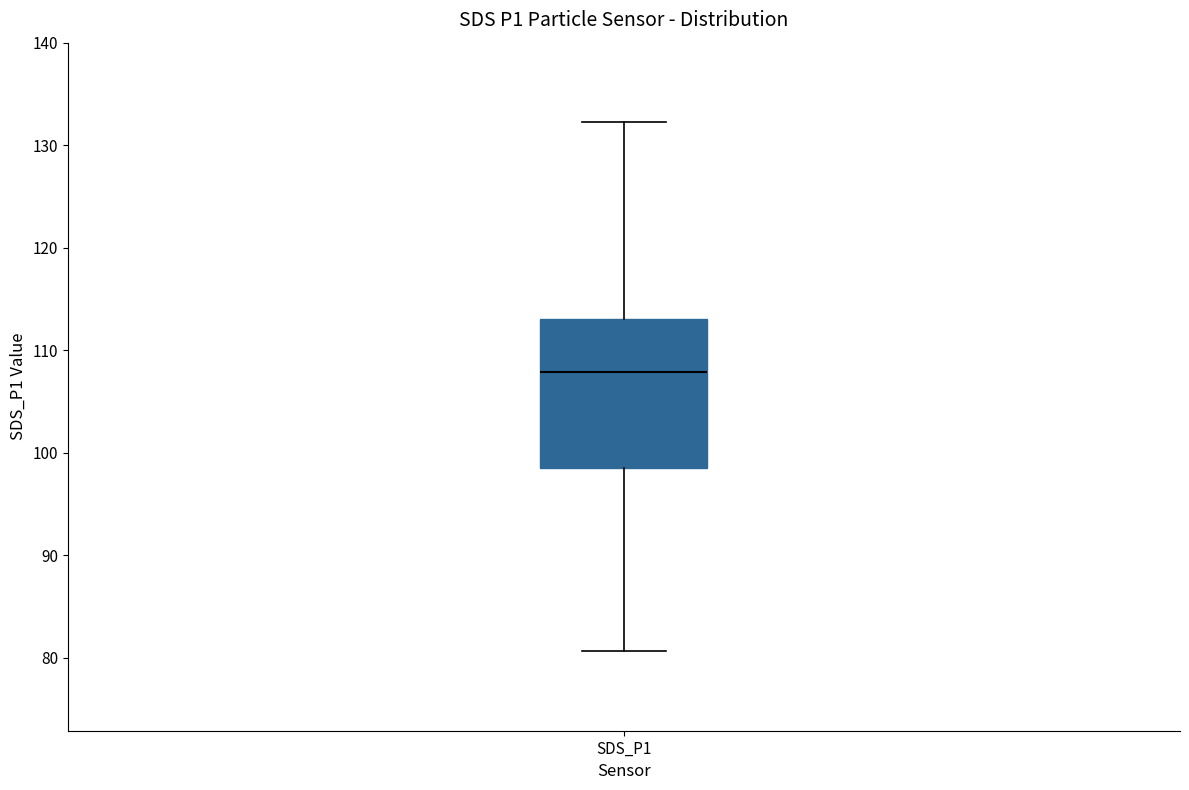

Transcribe this box plot: give where the median line is, the range the box spans, and where the two whiskers end, as read against the y-axis. The values are not printed on the chart, so give them approximately, as read against the axis.

median 108, box 98 to 113, whiskers 81 to 132